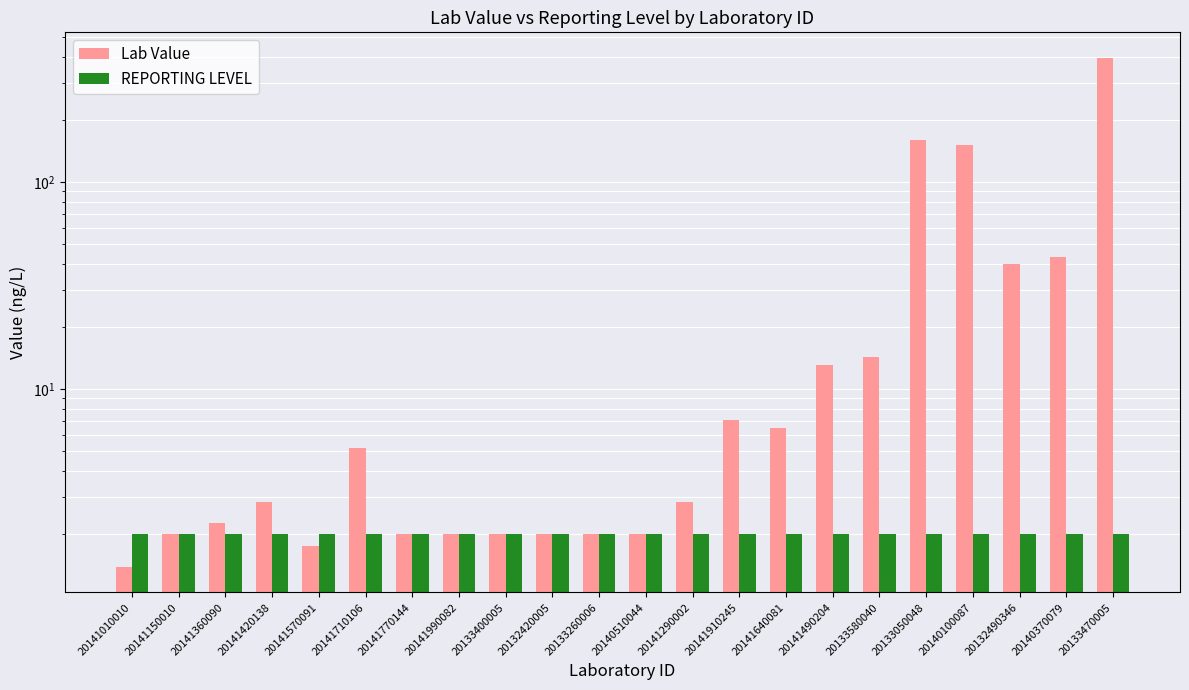

Which series has the largest range (max minus min)?

Lab Value